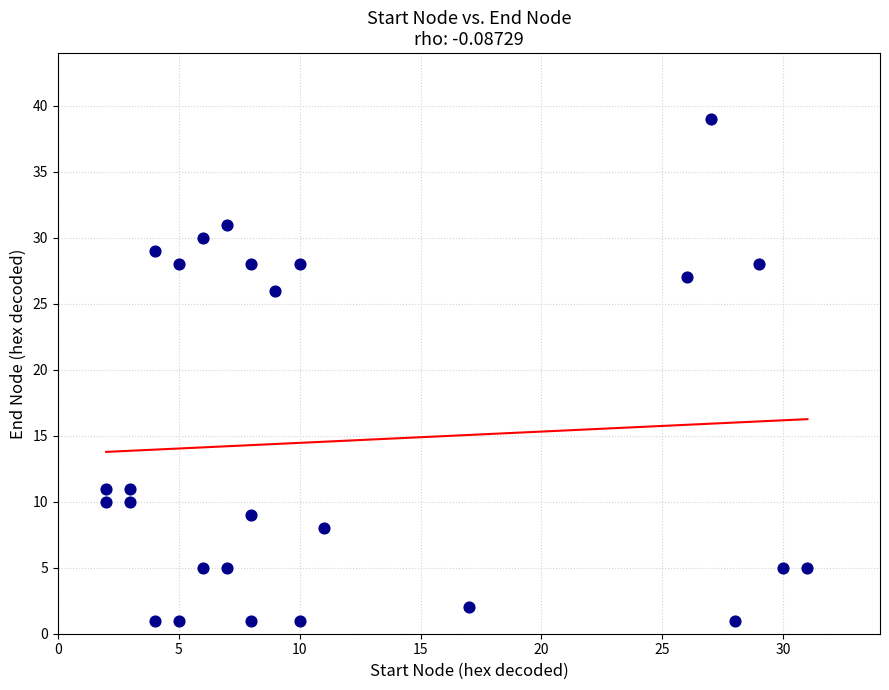

What Y value in the scatter plot is closest to 20?

26